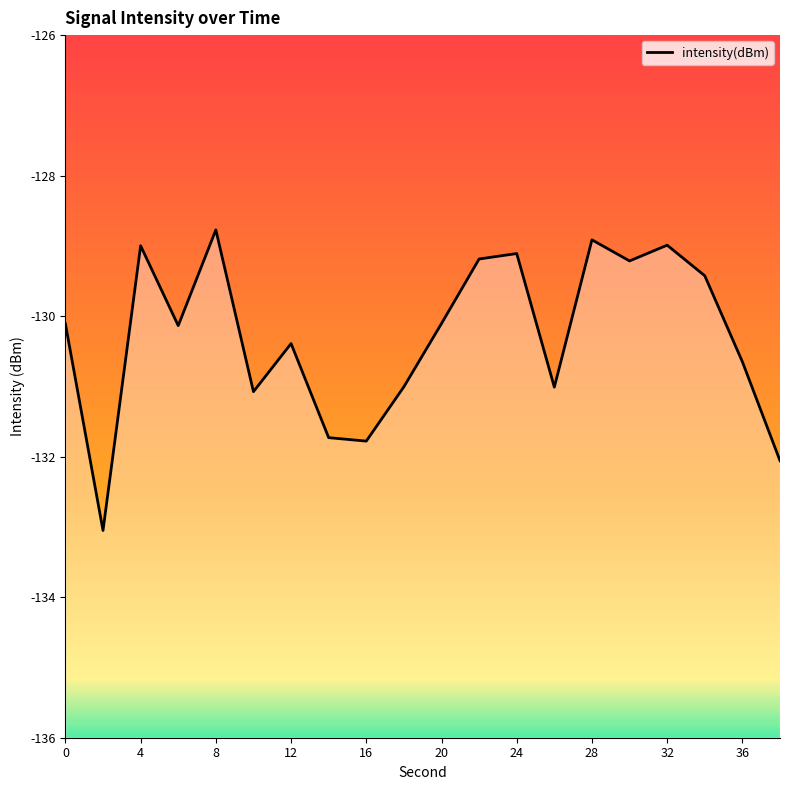

Does the chart display data point markers on the line(s)?

No